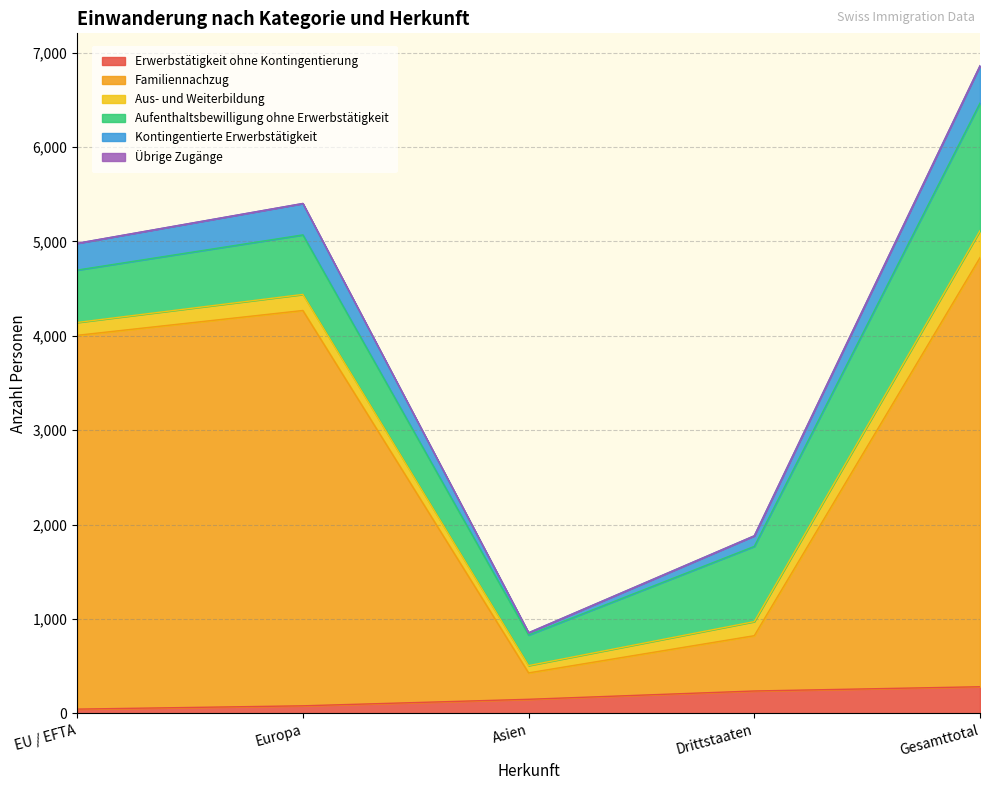

Which label corresponds to the largest value in the chart?

Gesamttotal